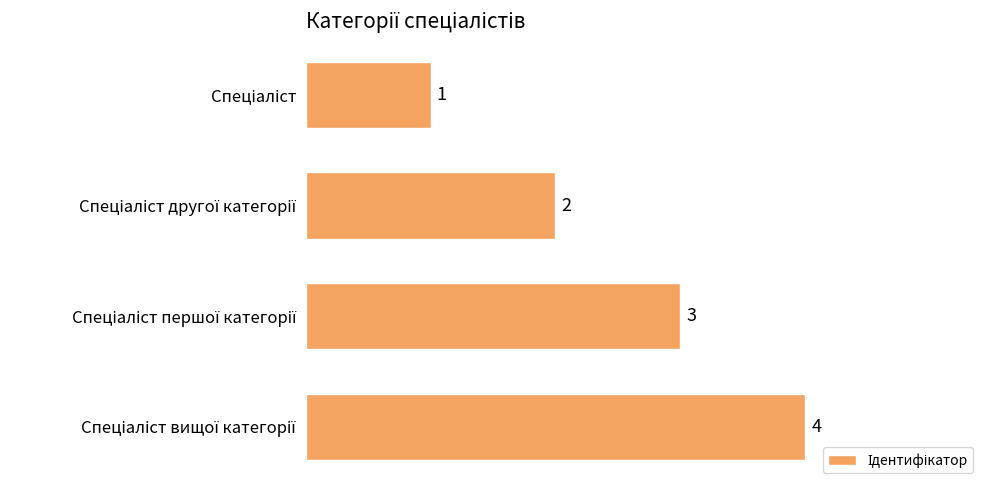

What is the greatest value displayed?

4